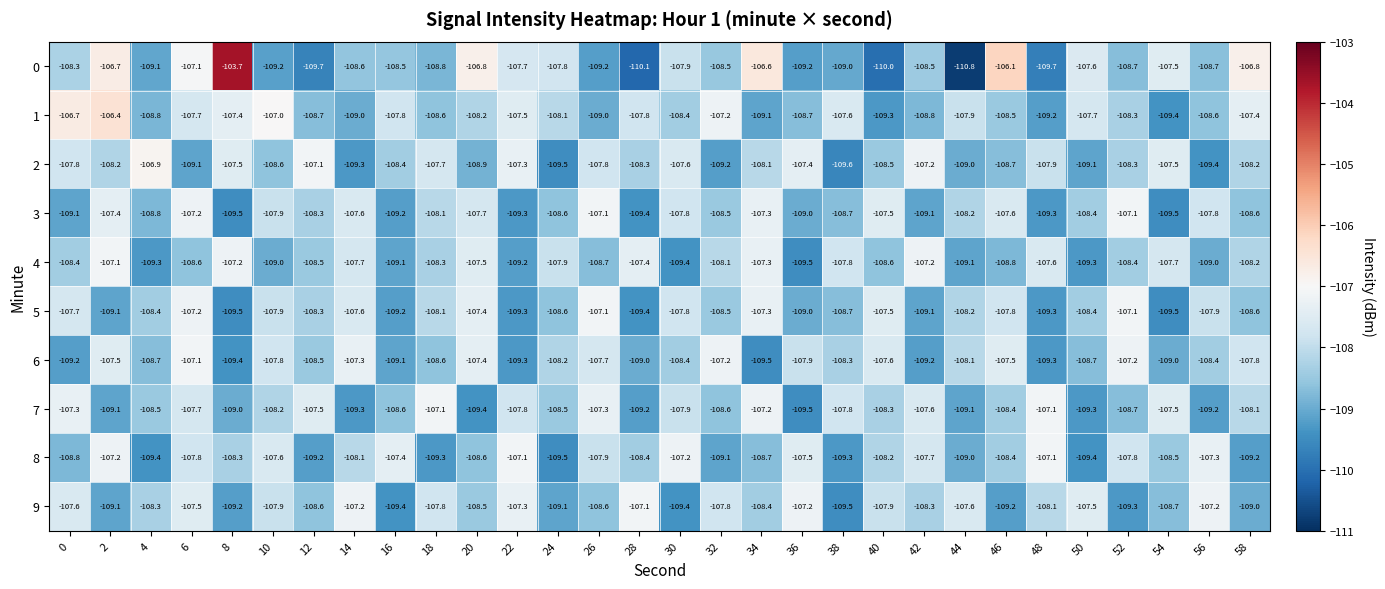

Is it true that 5 equals -41.5 at 54?

False